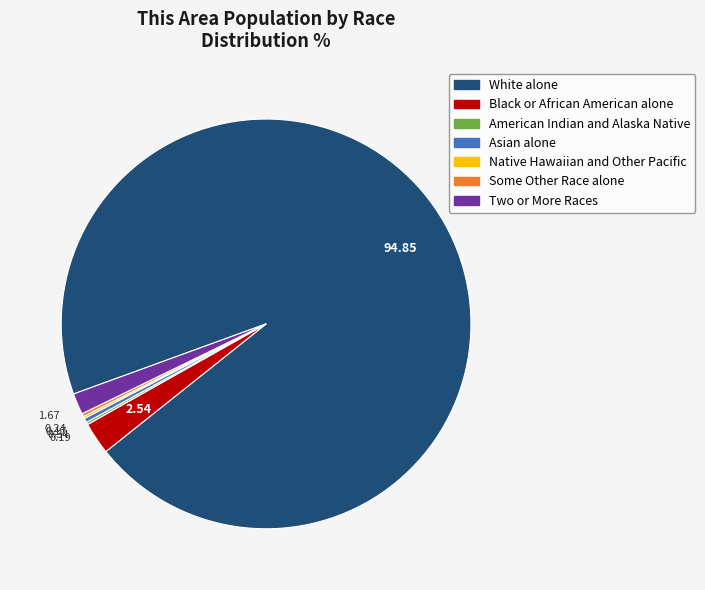

Do White alone and Black or African American alone together represent more than half of the pie?

Yes